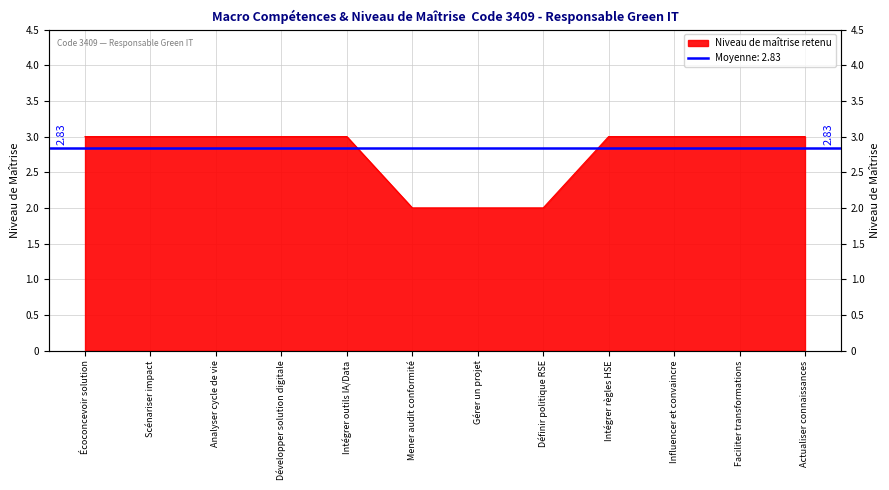

What is the smallest value displayed?

2